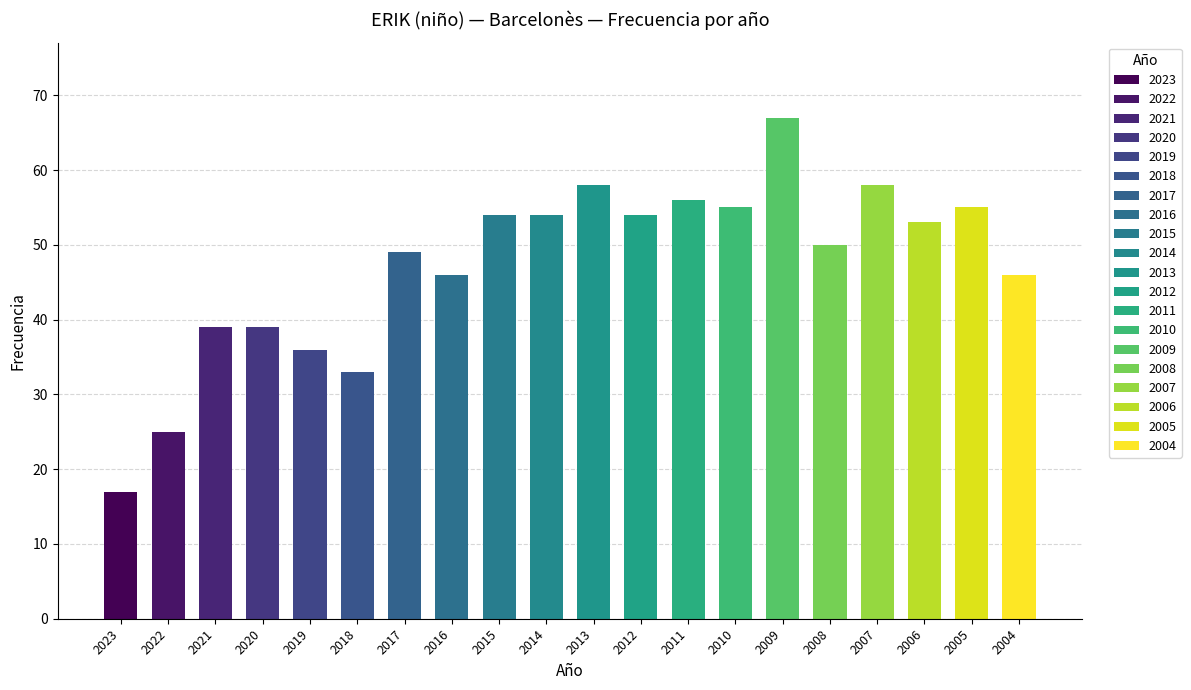

What is the change in value from 2018 to 2017?

+16